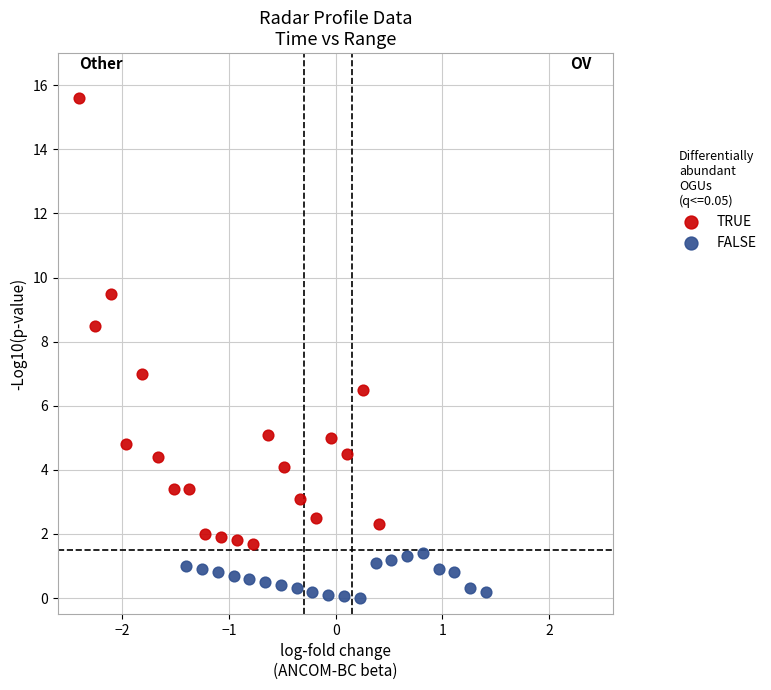

What are all the series names shown in the legend?

TRUE, FALSE